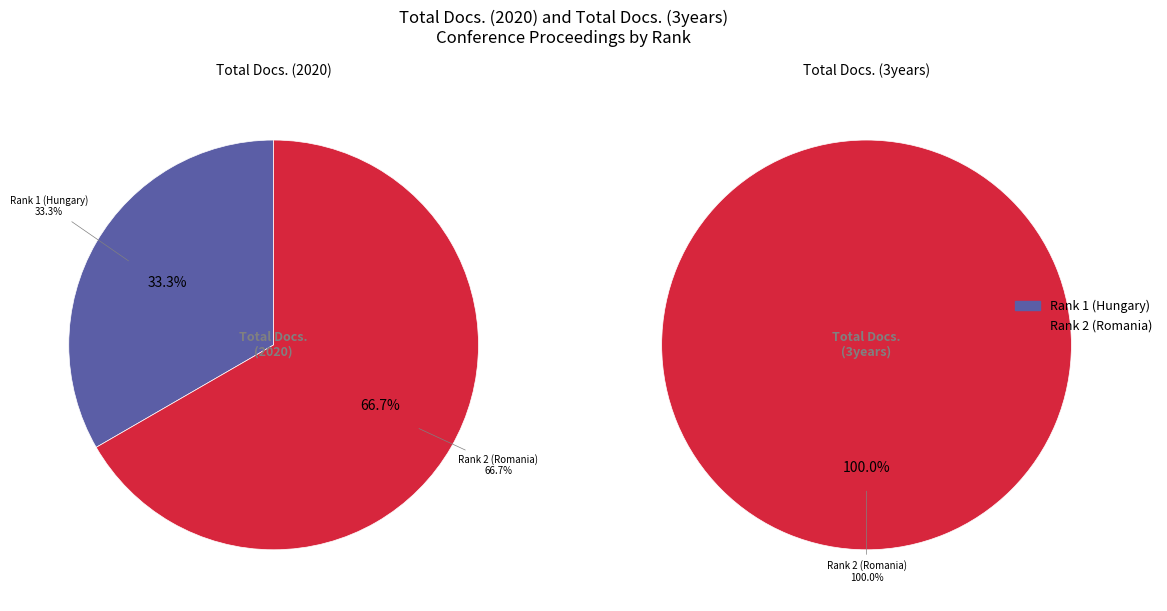

Which category accounts for the majority?

Rank 2 (Romania)